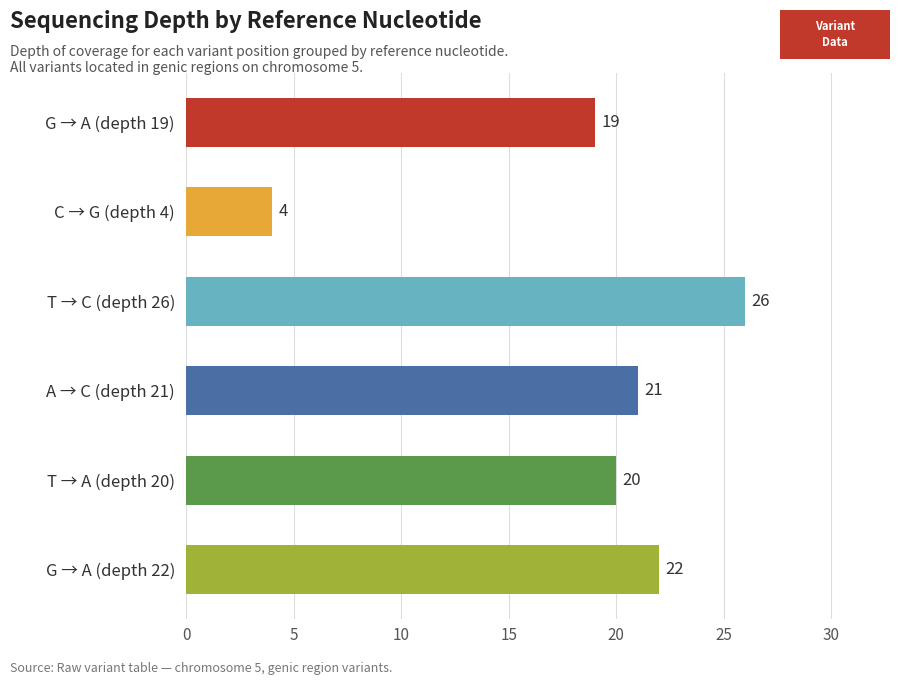

What value does the data have at T → C (depth 26), to the nearest 10?

30